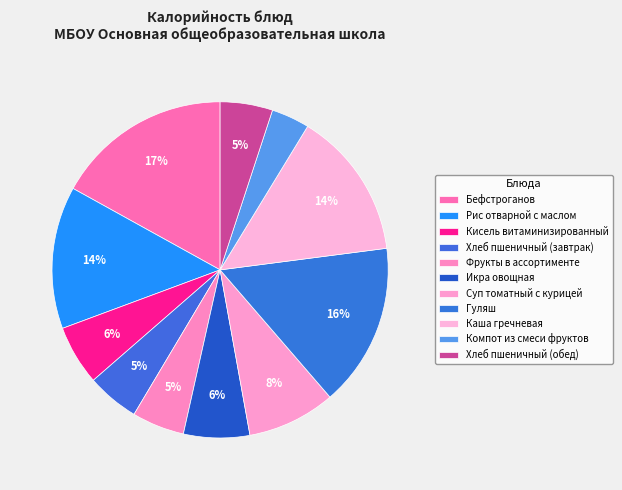

Approximately how many times larger is the value at Икра овощная compared to Бефстроганов?

0.4